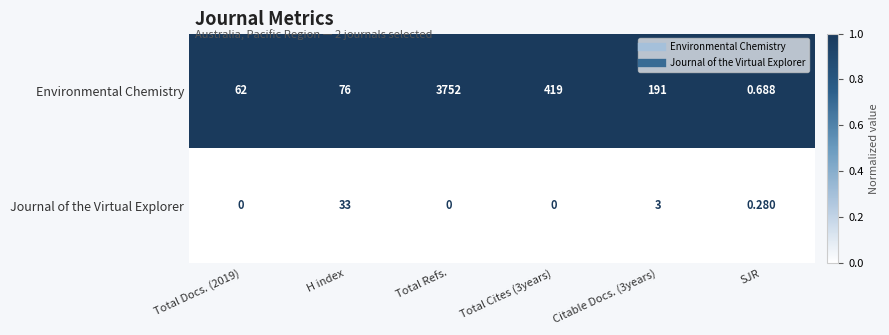

How many series are shown in this chart?

2